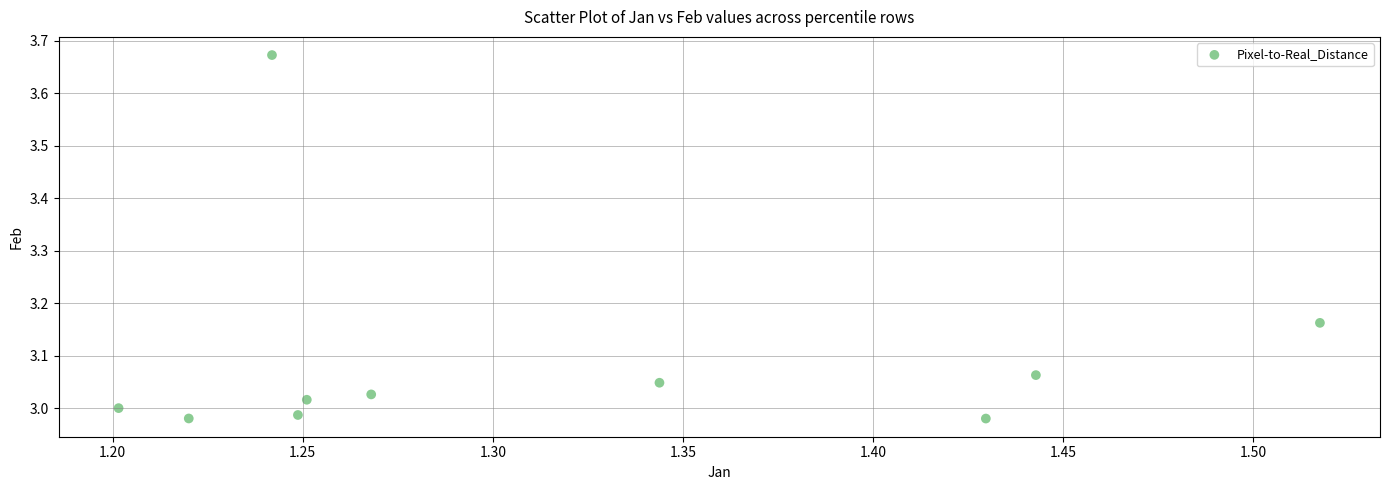

What is the range of Y values (max minus min)?

0.7